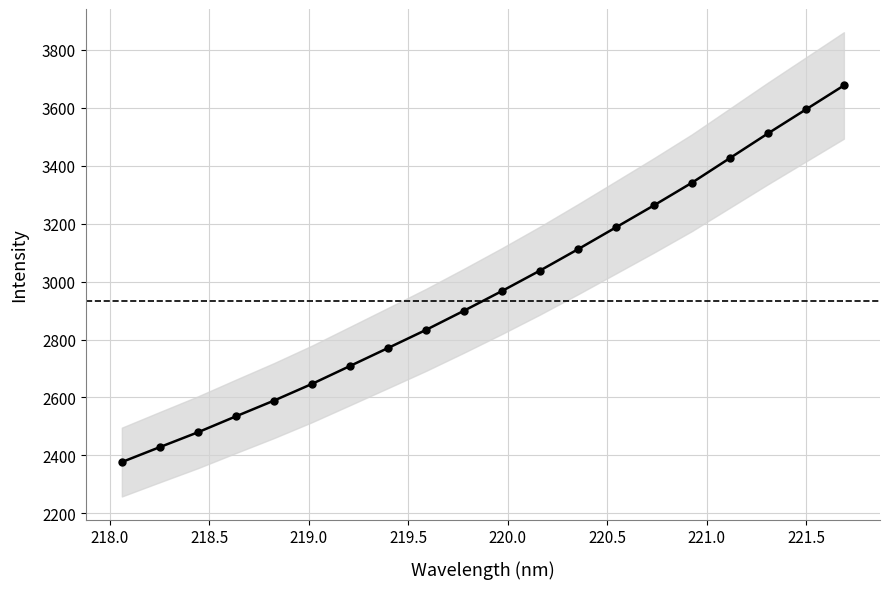

Is this an area chart (filled region under the line)?

No